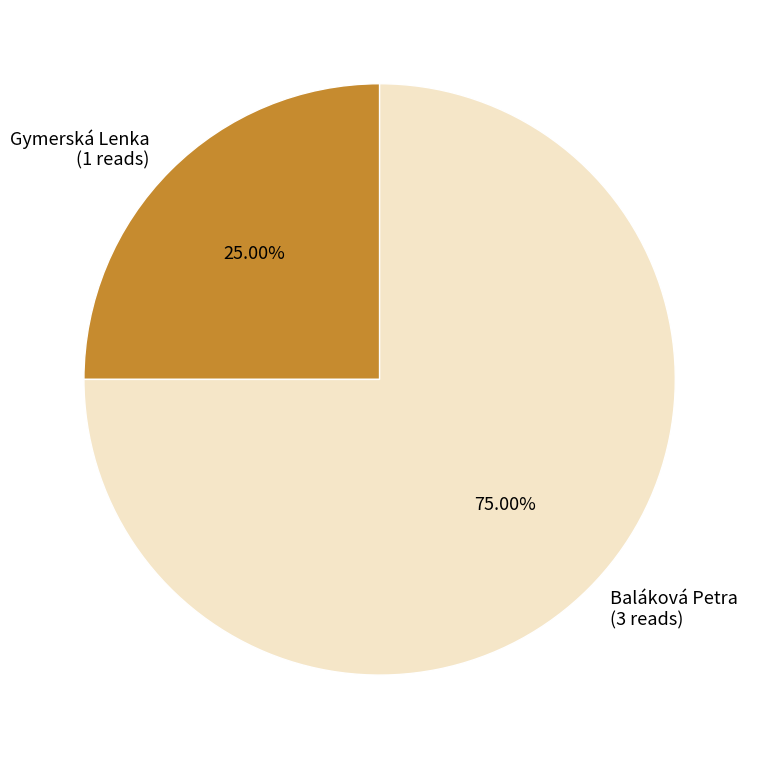

Rank the categories by value from highest to lowest.

Baláková Petra, Gymerská Lenka